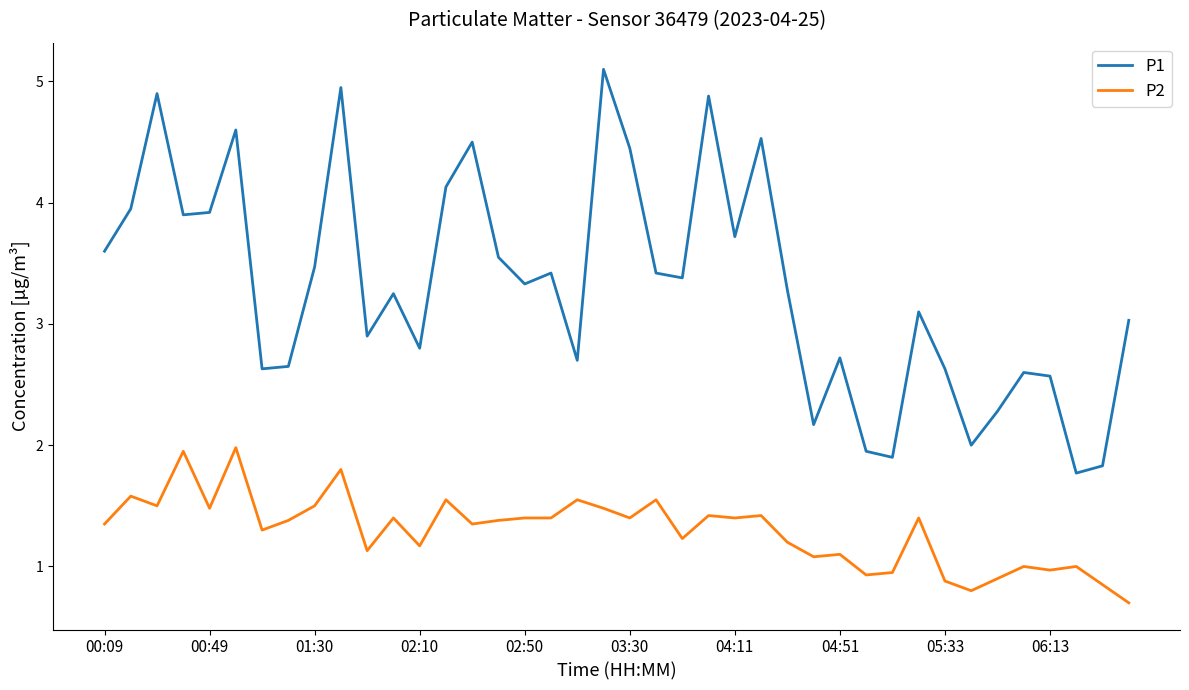

Which series has the widest spread of values?

P1